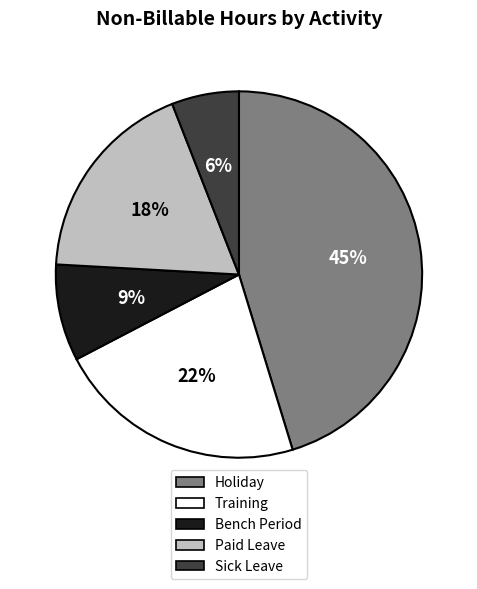

Count the number of slices in the pie.

5